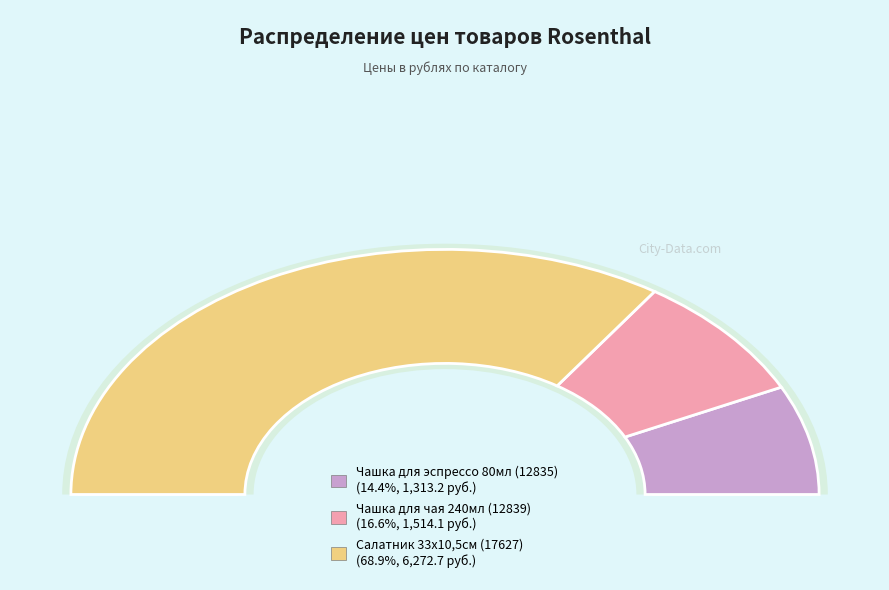

Which slice is the smallest?

Чашка для эспрессо 80мл (12835)